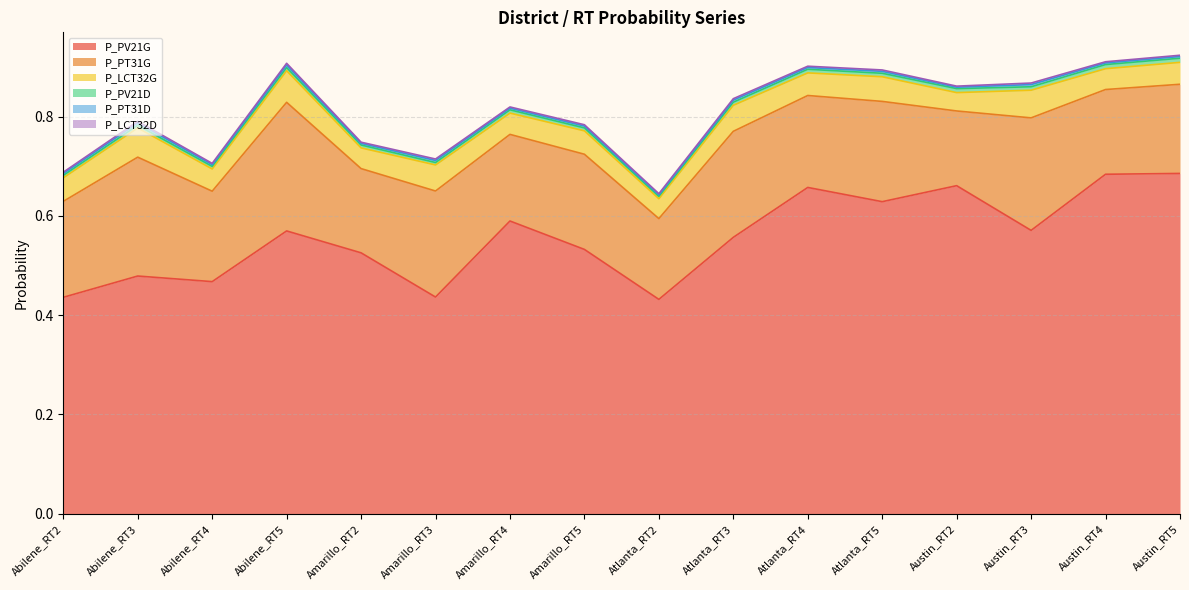

Does the chart have visible grid lines?

Yes